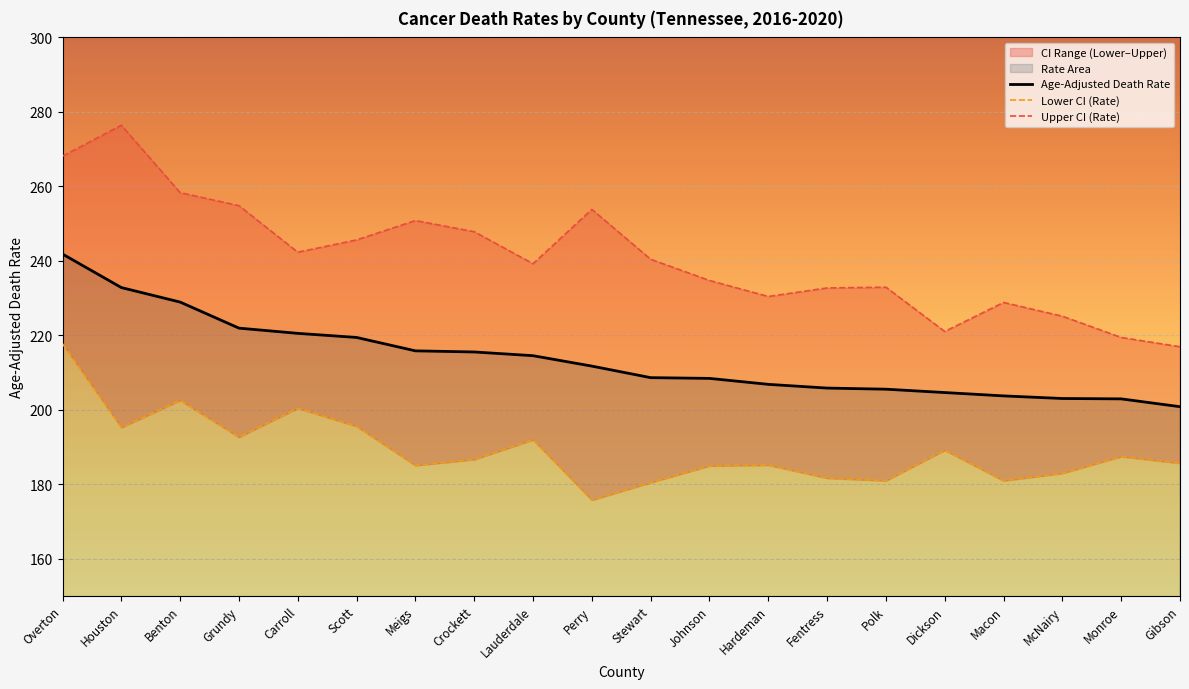

Which has a higher value, Macon or Johnson?

Johnson